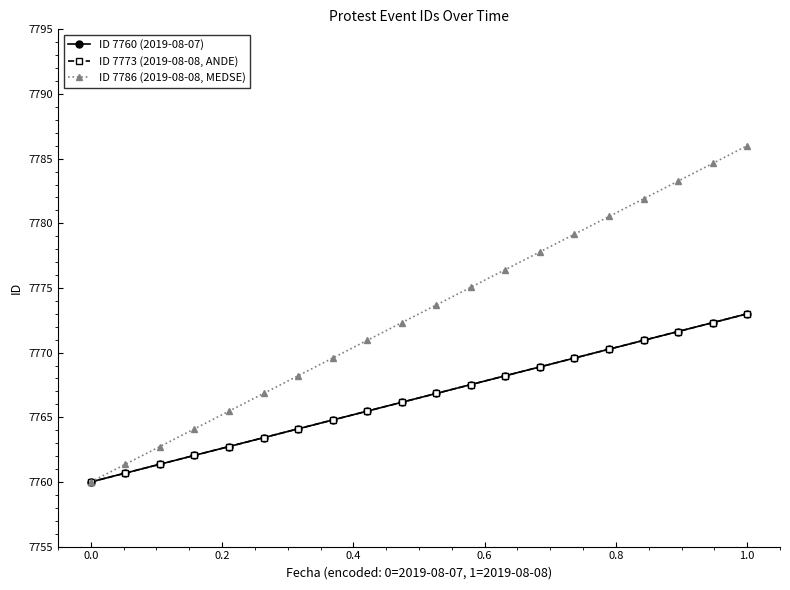

Does the chart display data point markers on the line(s)?

Yes